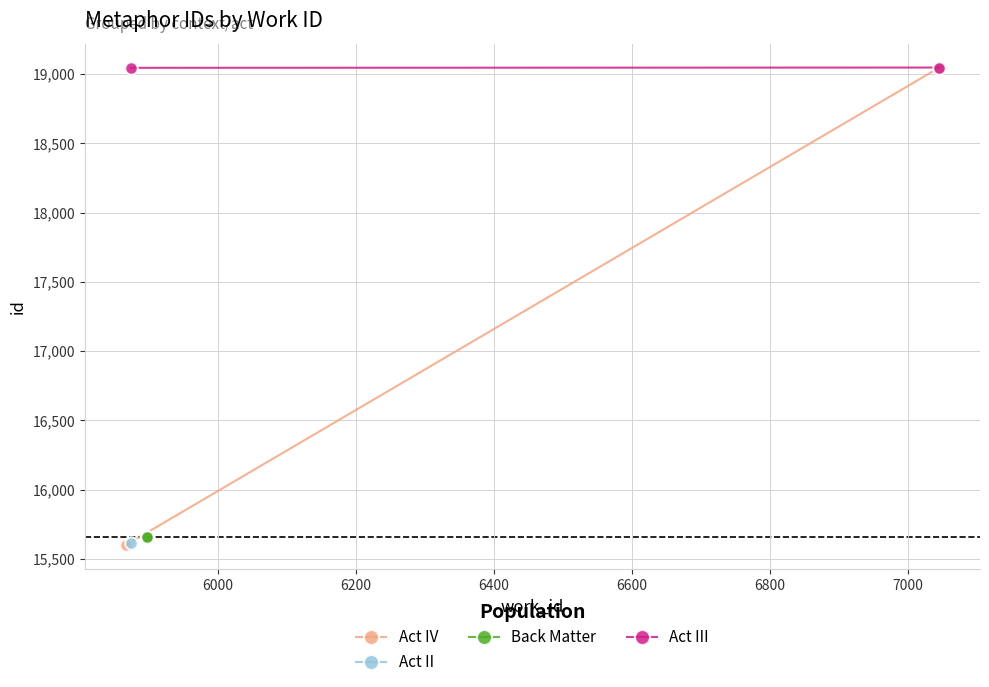

How many lines are shown in the chart?

3